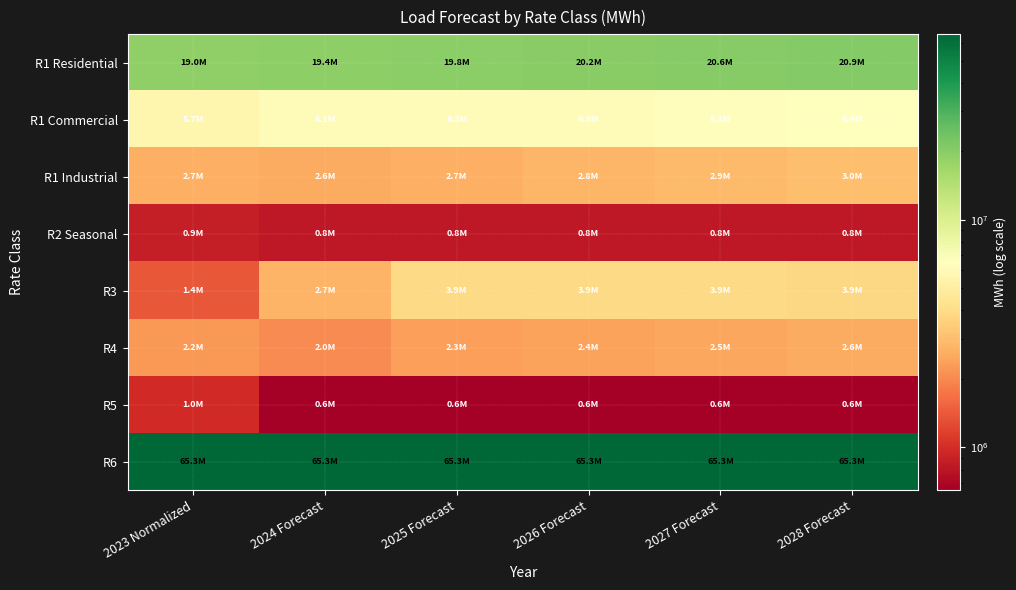

At which category is the sum across all series the highest?

2028 Forecast